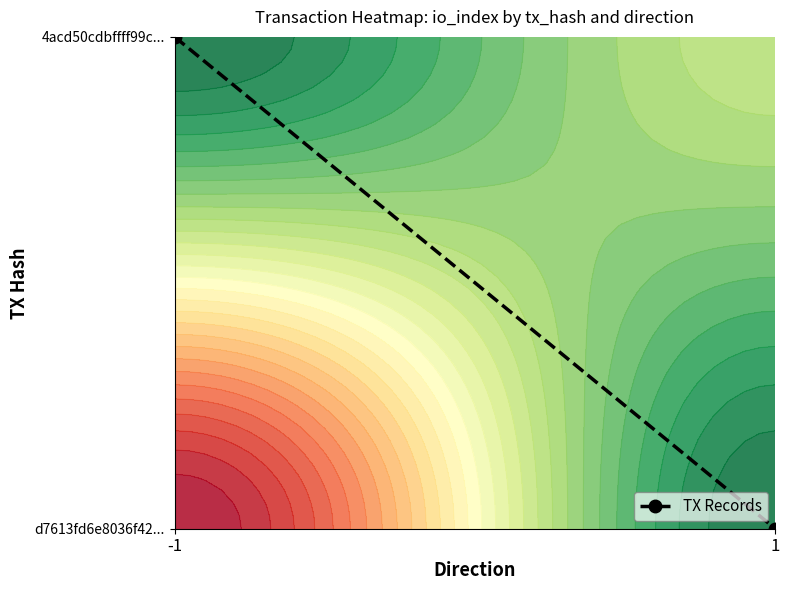

Reading left to right, list all the values displayed in this chart.

1	0